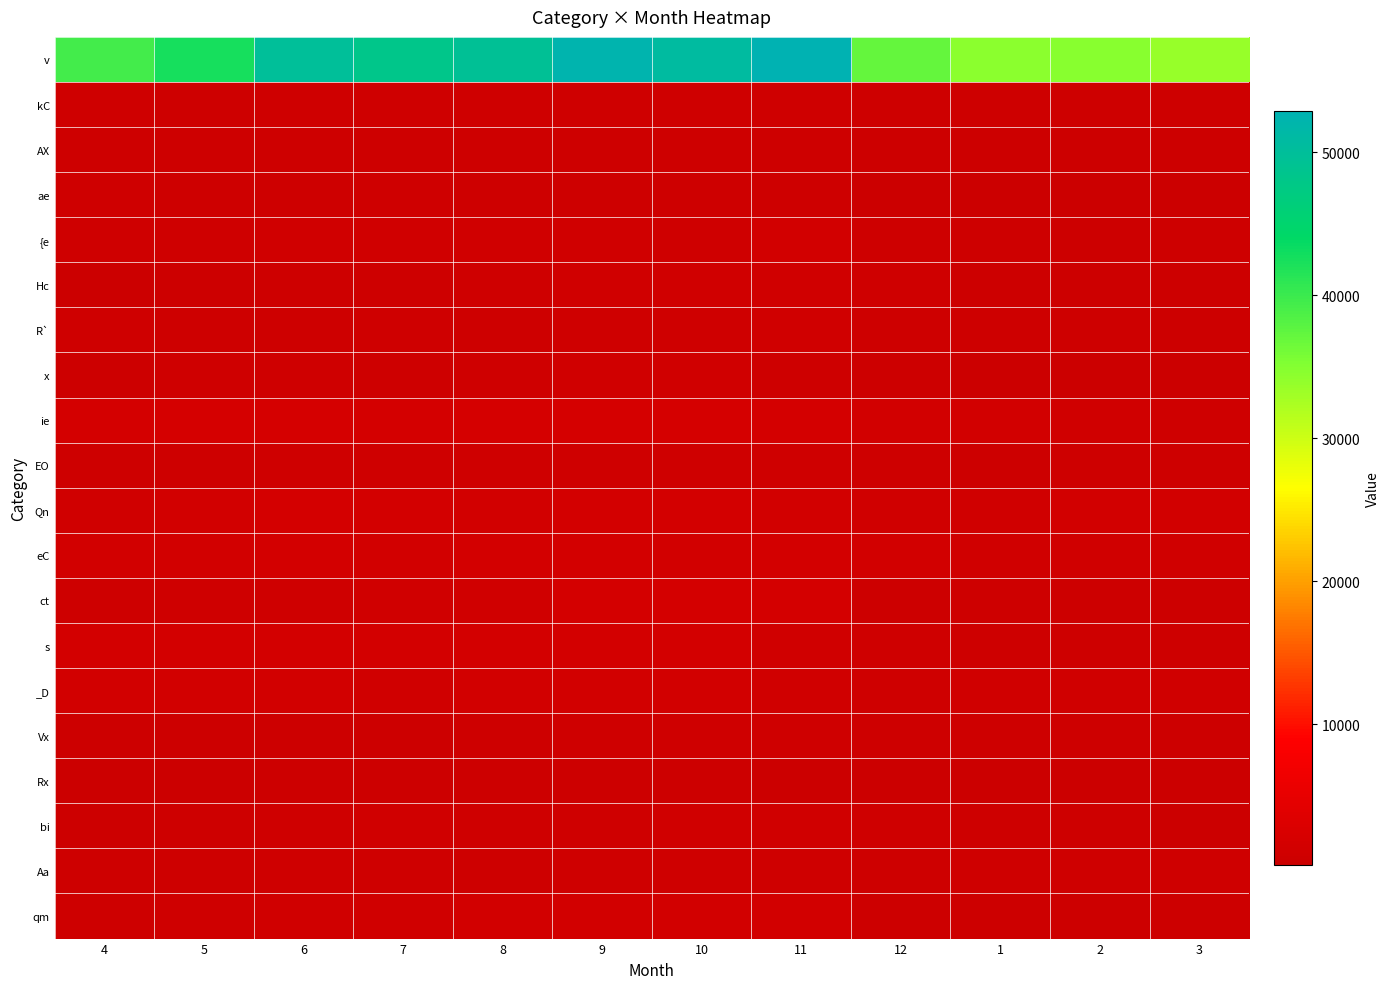

Which has a higher value, 12 or 9?

9